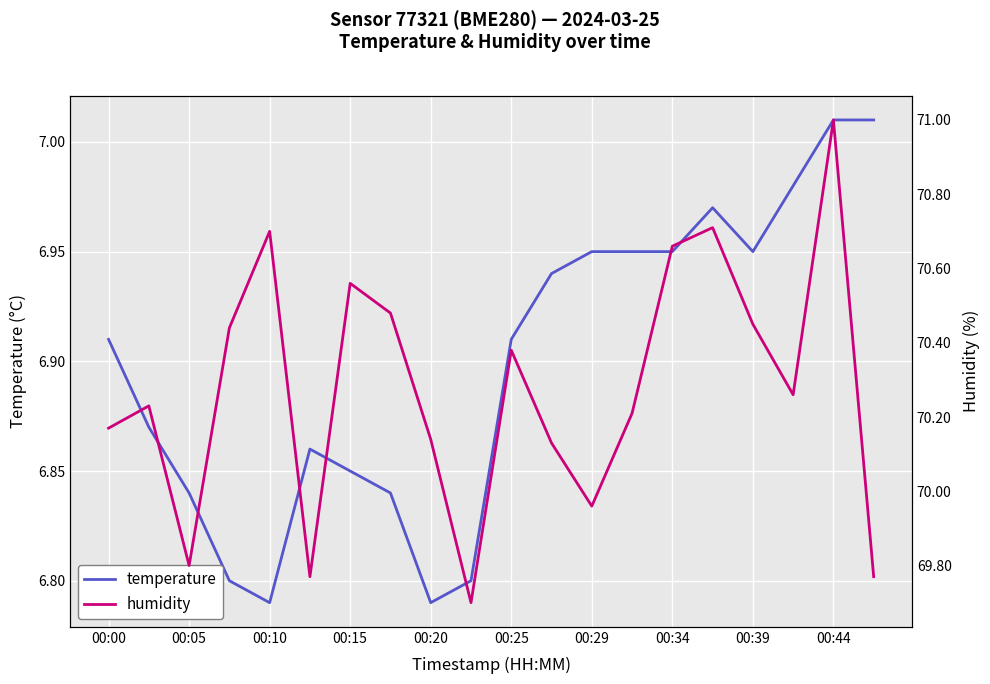

True or false: temperature has a value of 2.5 at 00:15.

False